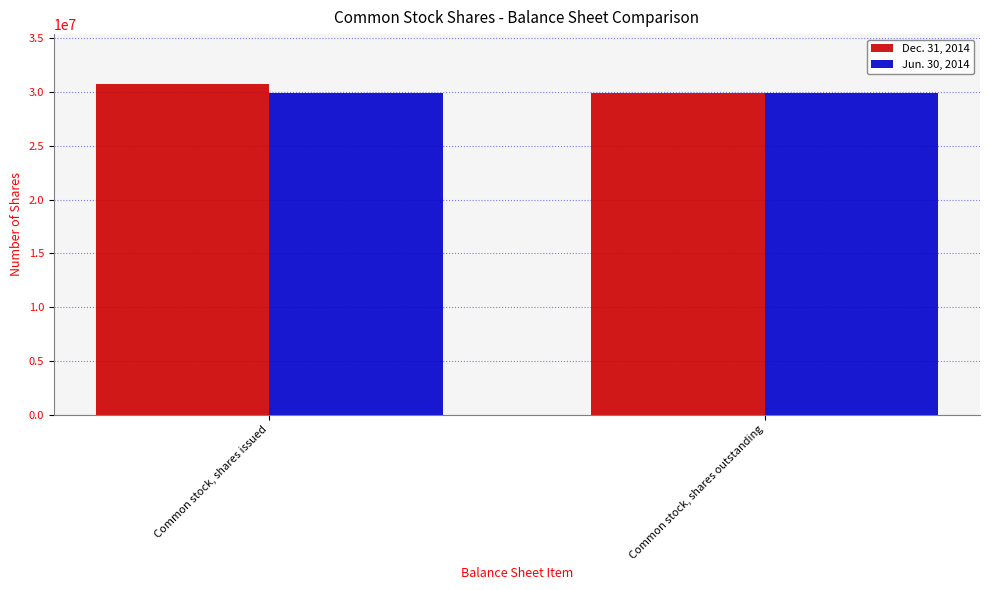

Count the number of categories in the chart.

2